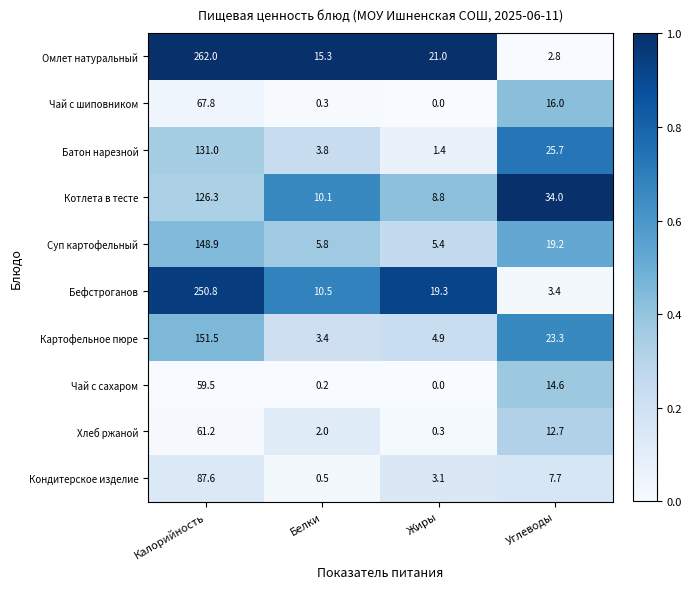

At which label does Котлета в тесте reach its peak?

Калорийность